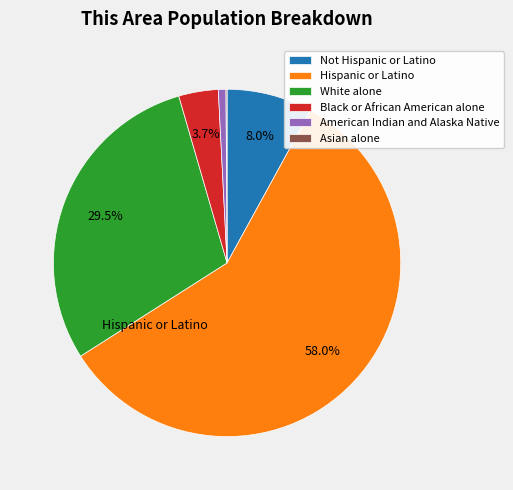

Which category has the biggest portion of the pie?

Hispanic or Latino